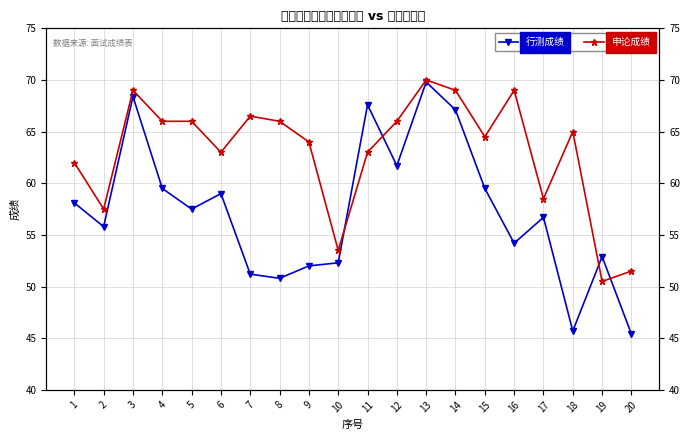

Count the number of data series in this chart.

2